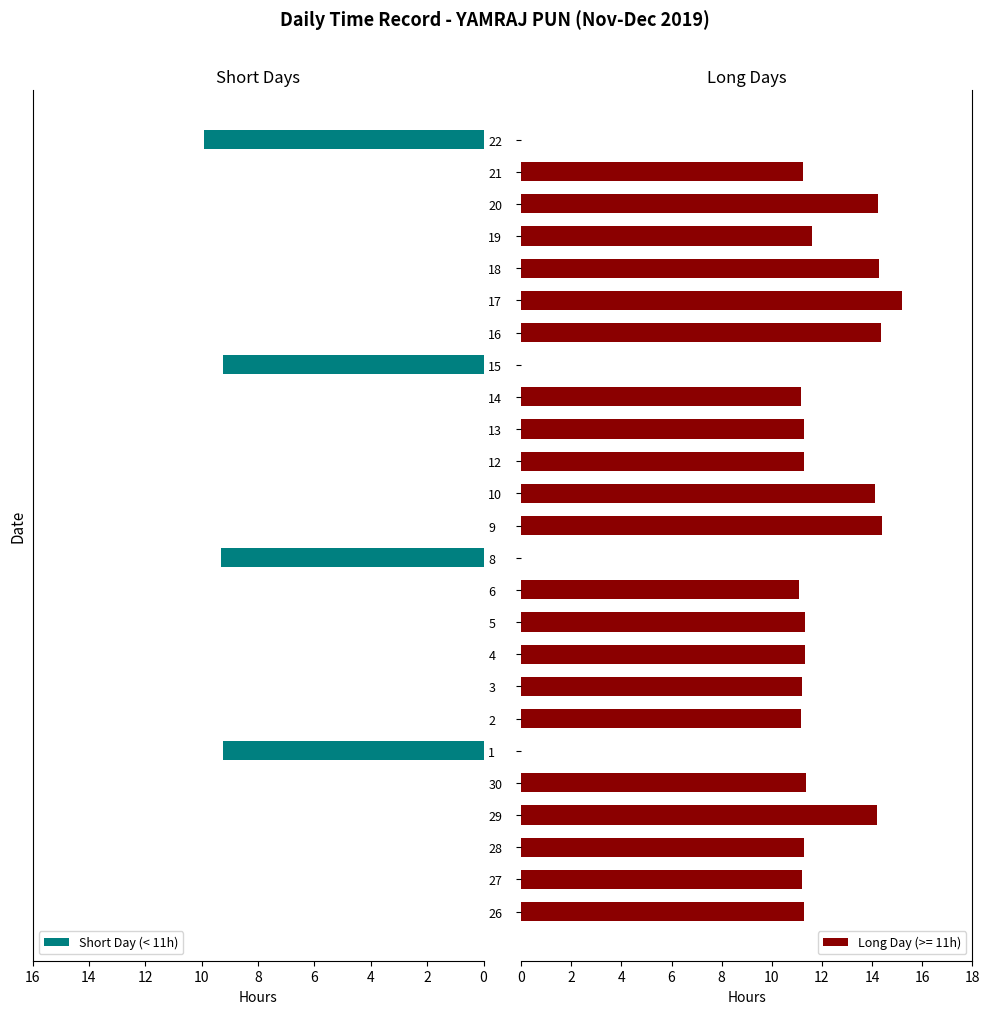

Does the chart contain stacked bars?

No